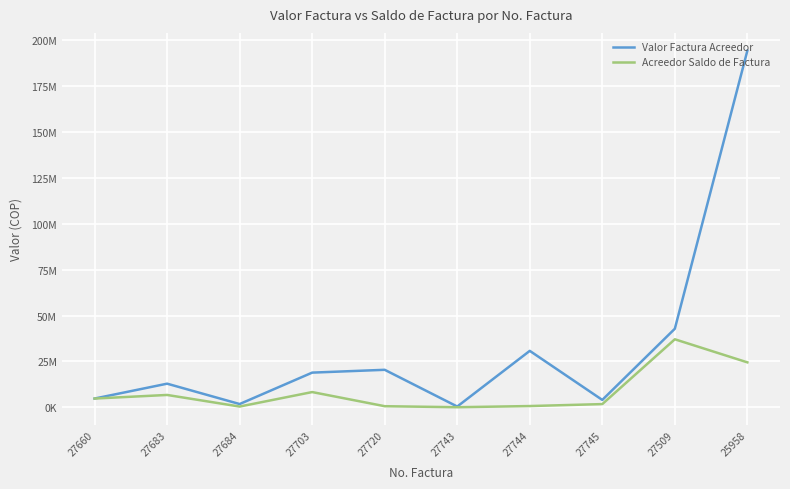

True or false: Valor Factura Acreedor and Acreedor Saldo de Factura intersect in this chart.

False